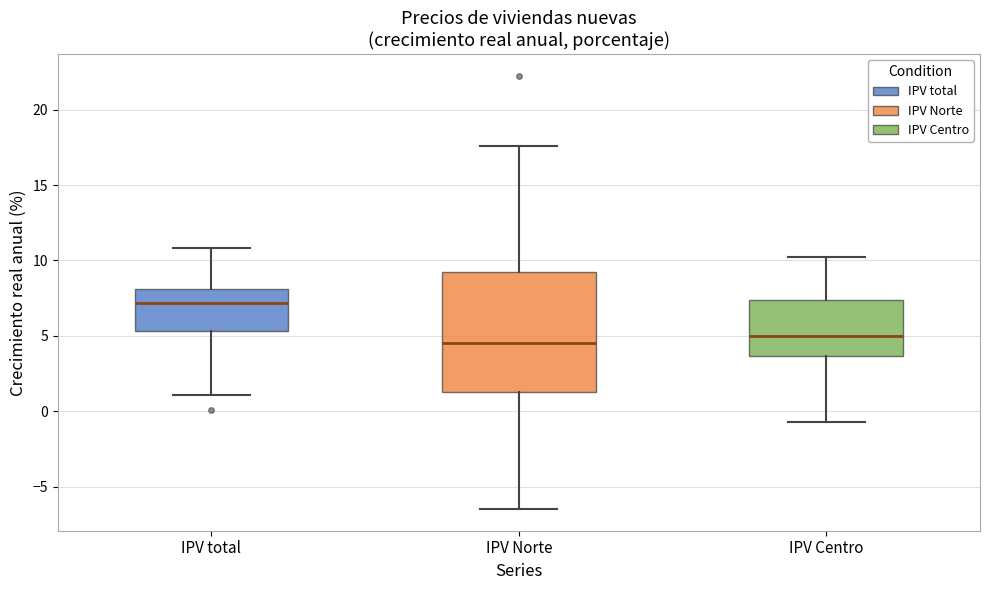

Where does the upper whisker of the box for IPV total end on the y-axis? The values are not printed on the chart, so give them approximately, as read against the axis.

11.0